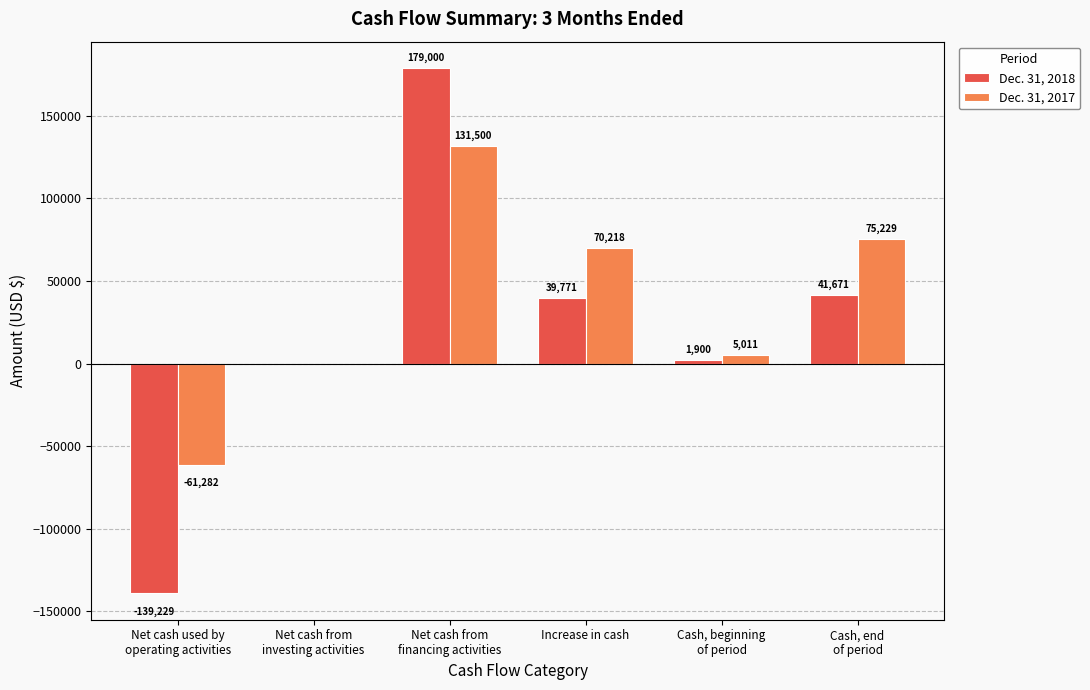

Where does the Dec. 31, 2018 series first go above 39771?

Net cash from
financing activities